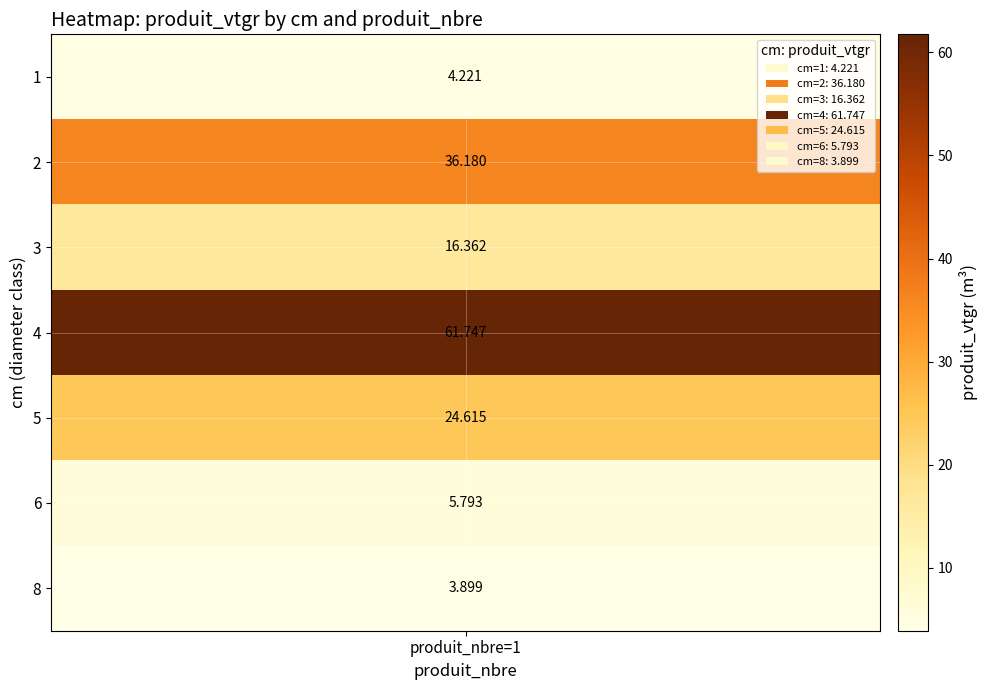

Reading left to right, transcribe all the data shown in this chart.

1=4.2	2=36.2	3=16.4	4=61.7	5=24.6	6=5.8	8=3.9